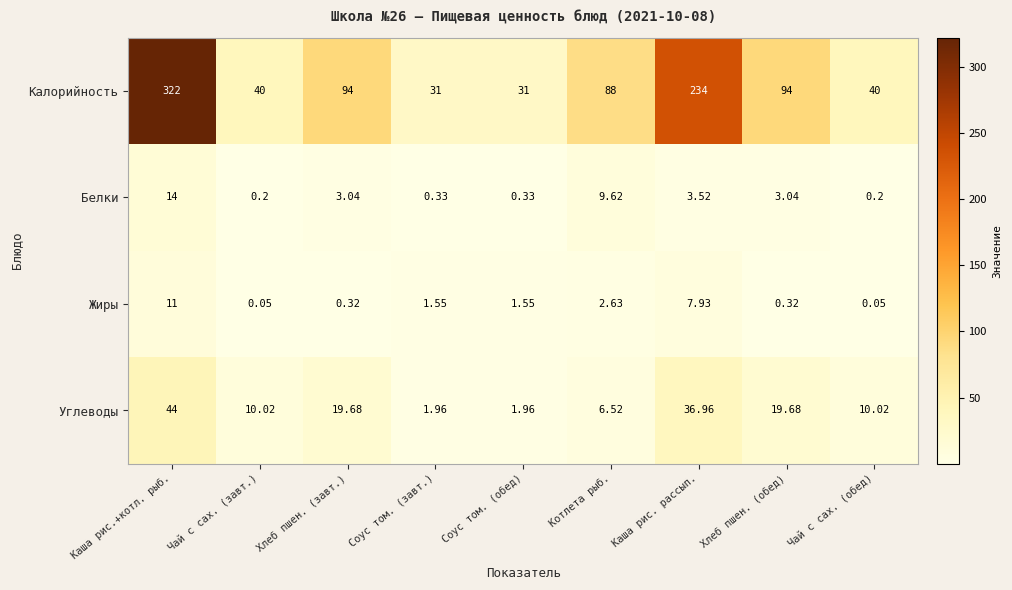

Which series has the largest total across all categories?

Калорийность